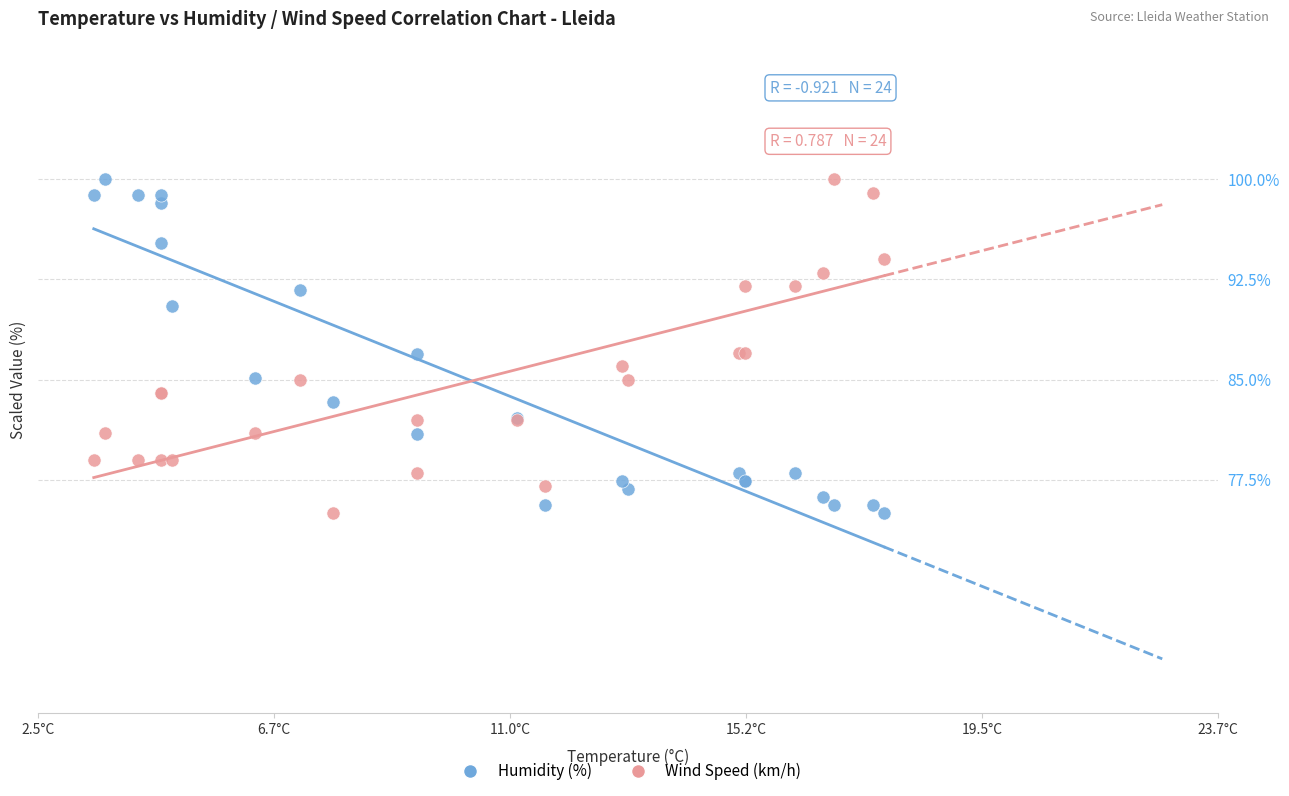

What is the X range (max minus min) for the scatter plot?

14.2